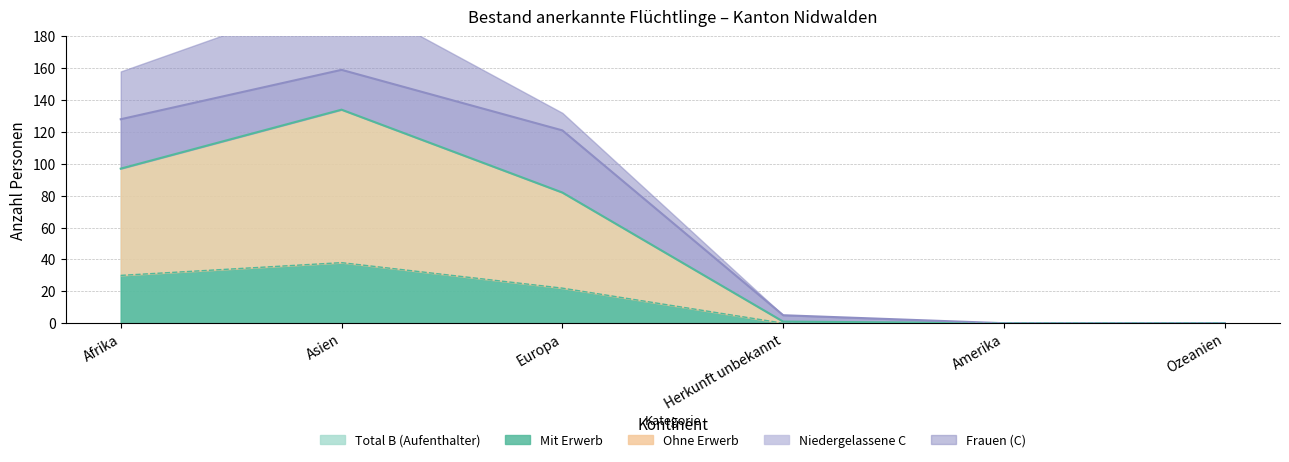

What is the difference between the highest and lowest values at Herkunft unbekannt?

5